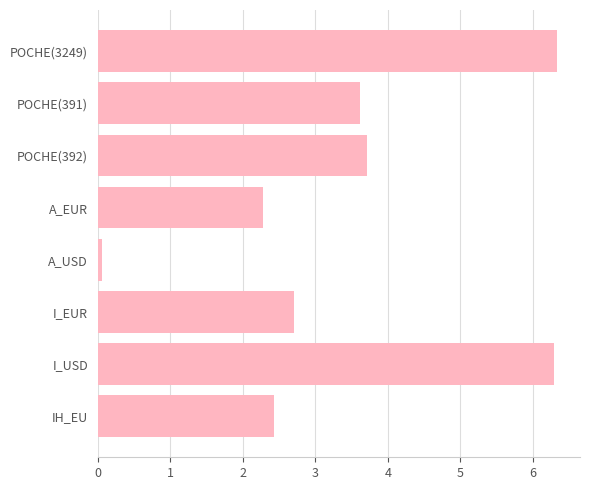

What is the label of the 6th bar from the bottom?

POCHE(392)